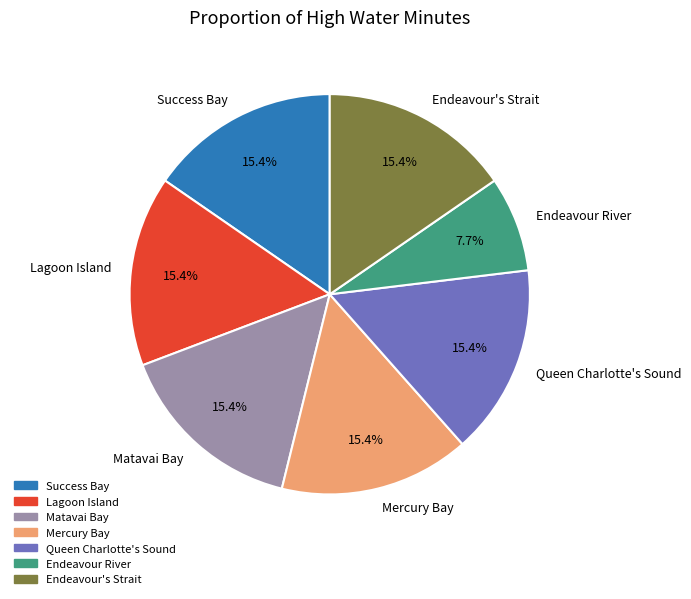

Count the number of slices in the pie.

7